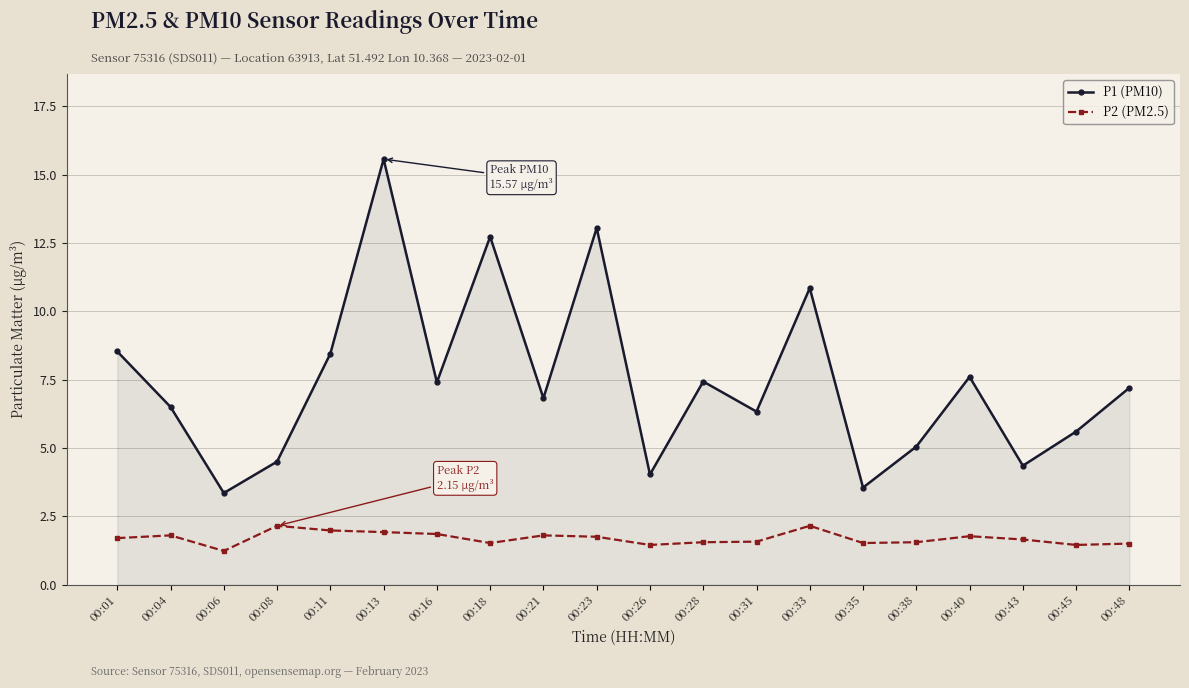

How many lines are shown in the chart?

2